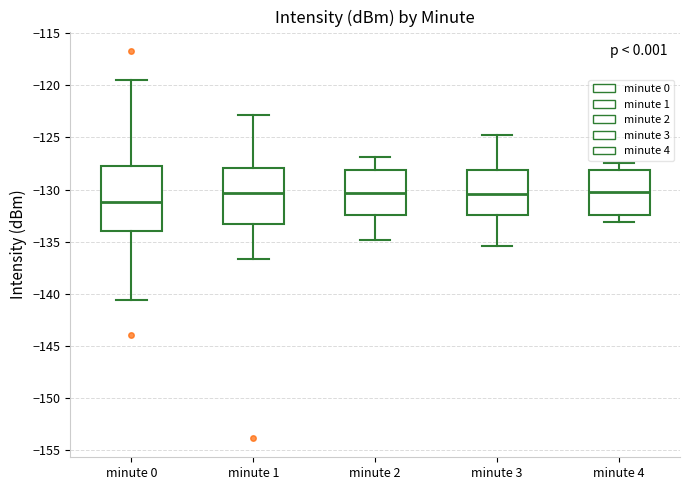

Reading left to right, transcribe this box plot: for each box, give where its median line is, the range the box spans, and where its two whiskers end, as read against the y-axis. The values are not printed on the chart, so give them approximately, as read against the axis.

minute 0: median -131.0, box -134.0 to -127.5, whiskers -140.5 to -119.5
minute 1: median -130.5, box -133.5 to -128.0, whiskers -136.5 to -123.0
minute 2: median -130.5, box -132.5 to -128.0, whiskers -135.0 to -127.0
minute 3: median -130.5, box -132.5 to -128.0, whiskers -135.5 to -125.0
minute 4: median -130.5, box -132.5 to -128.0, whiskers -133.0 to -127.5